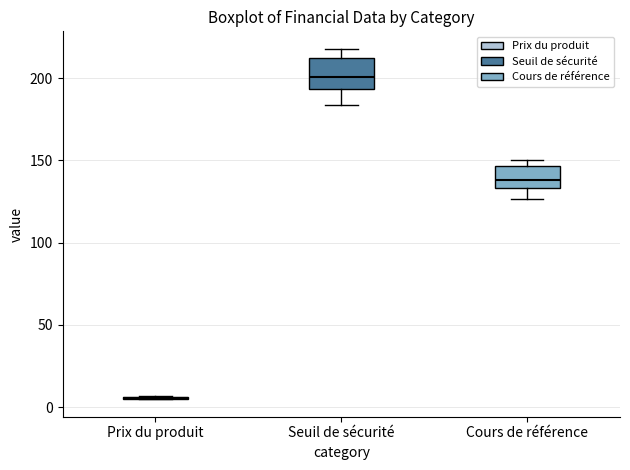

Reading left to right, transcribe this box plot: for each box, give where its median line is, the range the box spans, and where its two whiskers end, as read against the y-axis. The values are not printed on the chart, so give them approximately, as read against the axis.

Prix du produit: box collapsed to a line at 5, whiskers 5 to 5
Seuil de sécurité: median 200, box 195 to 210, whiskers 185 to 220
Cours de référence: median 140, box 135 to 145, whiskers 125 to 150